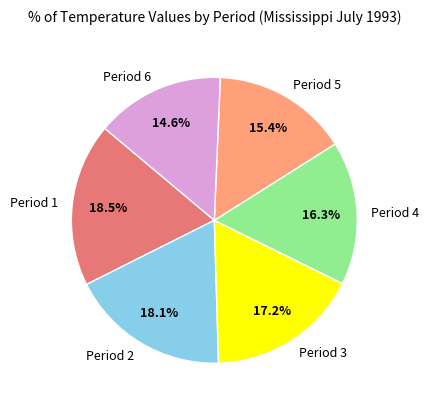

Does any single category account for the majority?

No